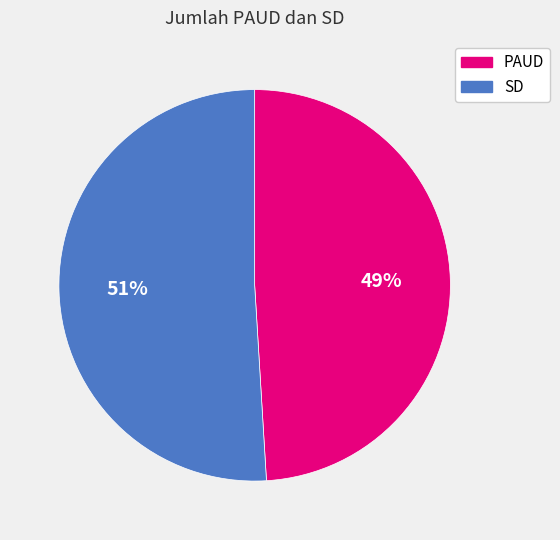

To the nearest percent, what is the average slice percentage?

50%